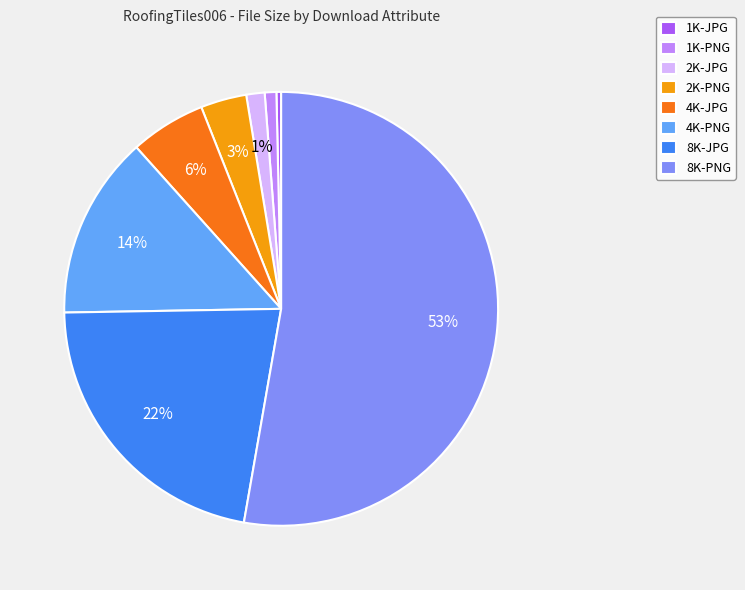

Which slice represents more than half of the pie?

8K-PNG